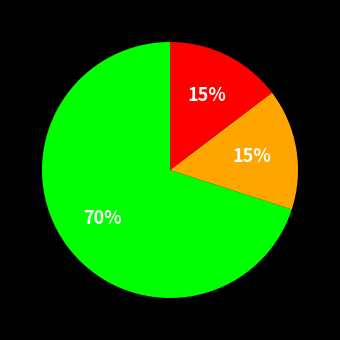

Is there any slice that represents more than half of the pie?

Yes